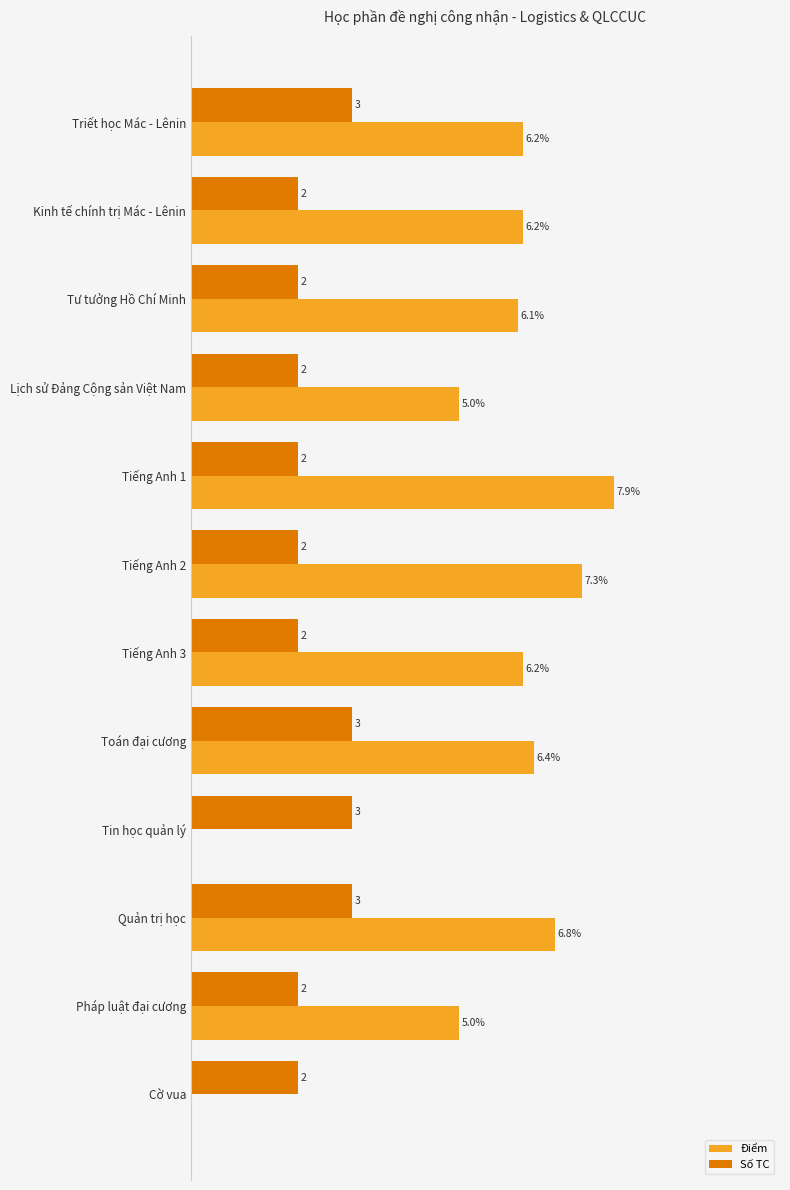

Which series has the largest total across all categories?

Điểm